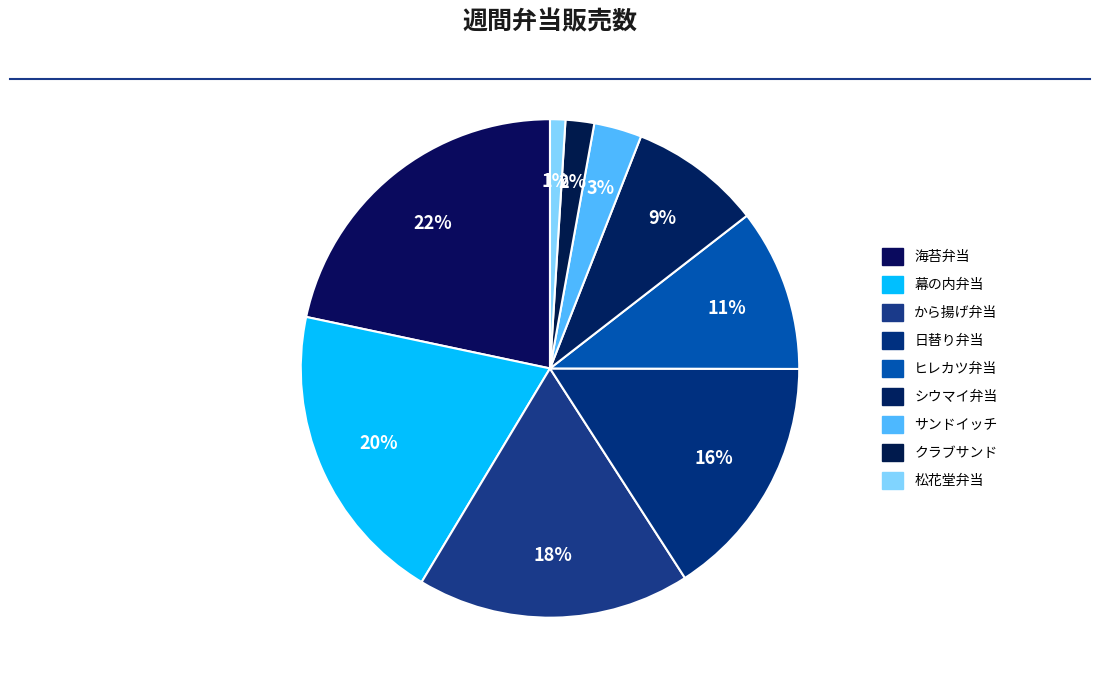

Rank the categories by value from highest to lowest.

海苔弁当, 幕の内弁当, から揚げ弁当, 日替り弁当, ヒレカツ弁当, シウマイ弁当, サンドイッチ, クラブサンド, 松花堂弁当